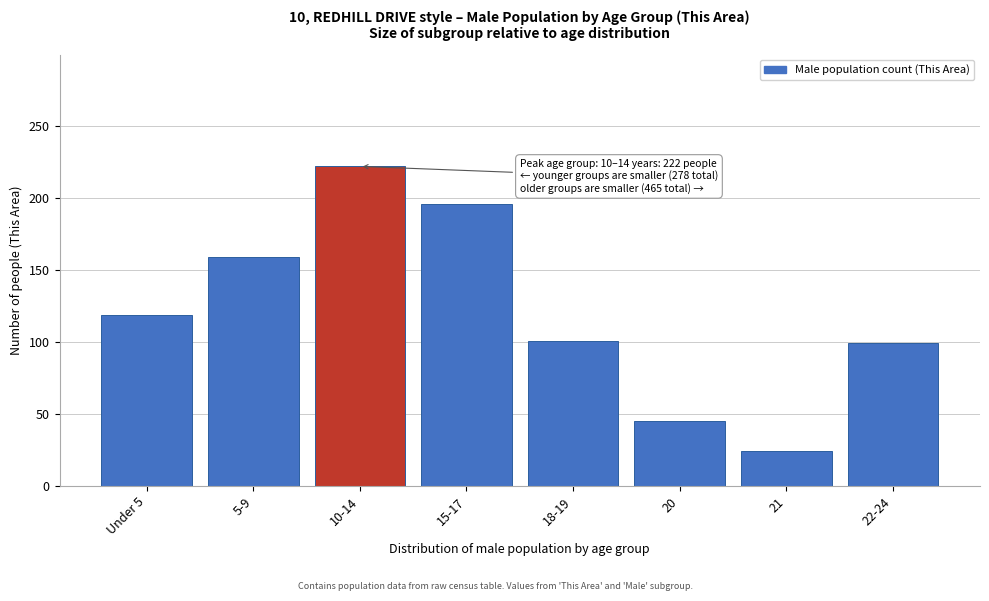

Reading left to right, list all the values displayed in this chart.

Under 5=119	5-9=159	10-14=222	15-17=196	18-19=101	20=45	21=24	22-24=99